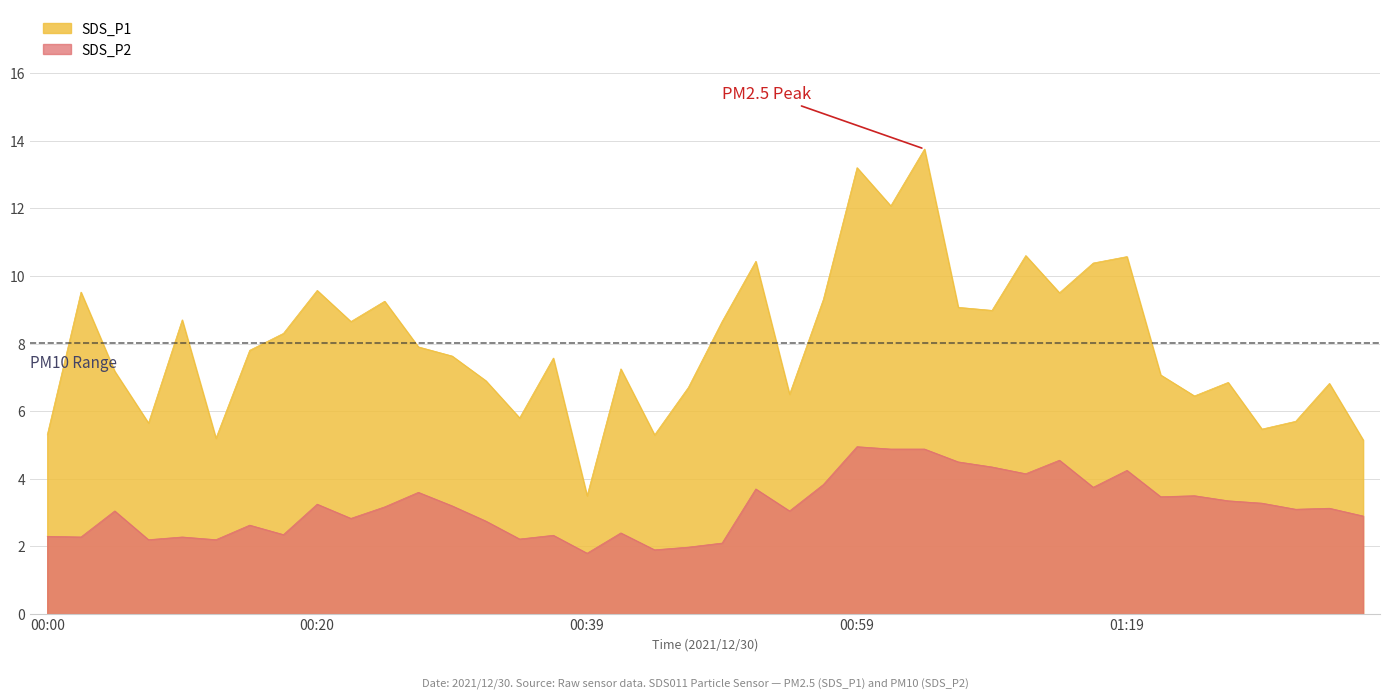

True or false: SDS_P1 and SDS_P2 intersect in this chart.

False